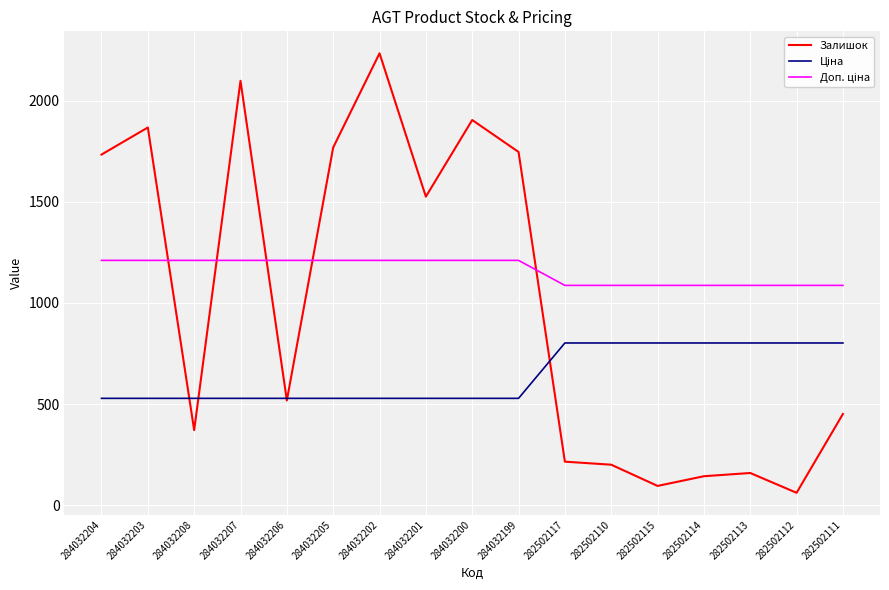

True or false: Залишок has a value of 215.0 at 282502117.

True